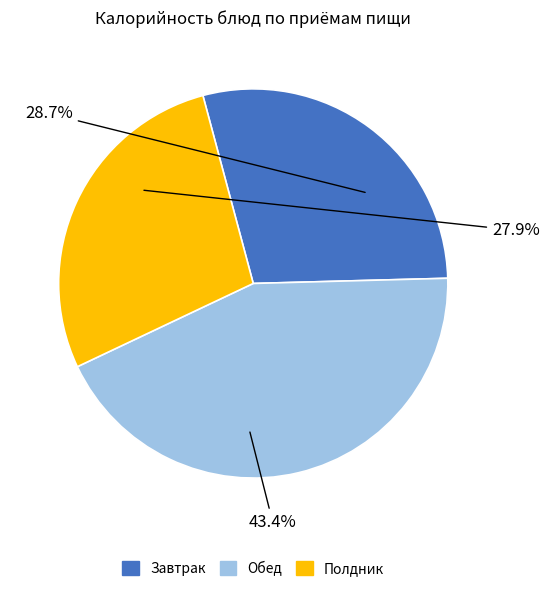

Does any single category account for the majority?

No